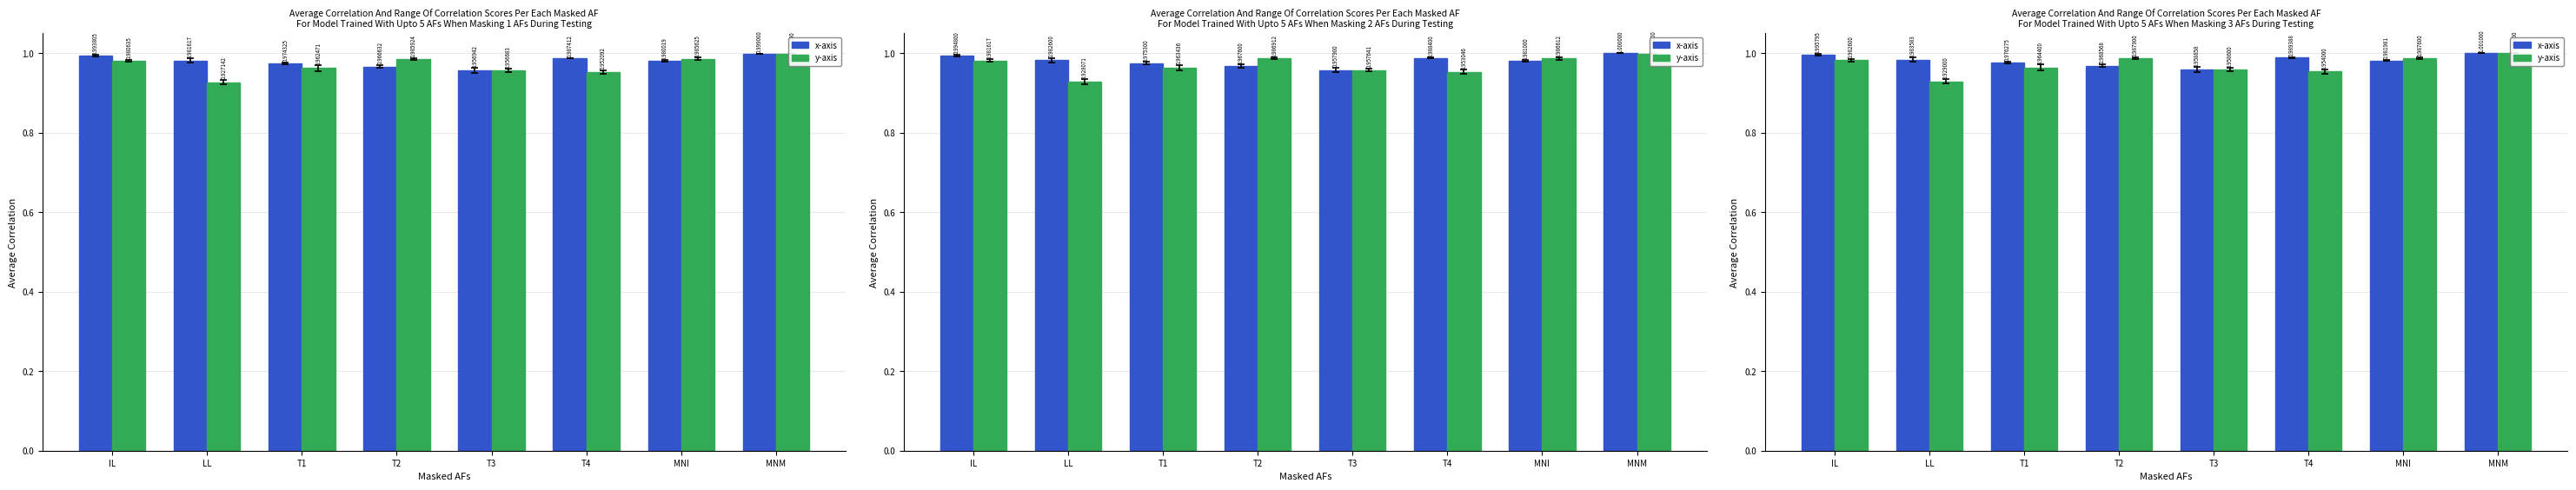

What is the average value of the y-axis series?

1.0